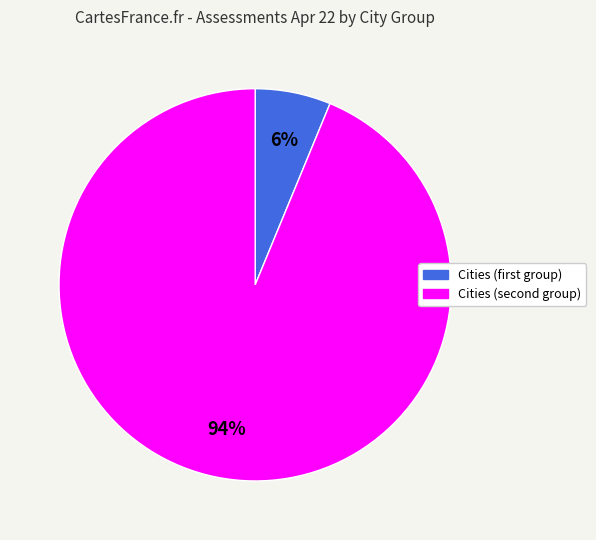

Does any single category account for the majority?

Yes